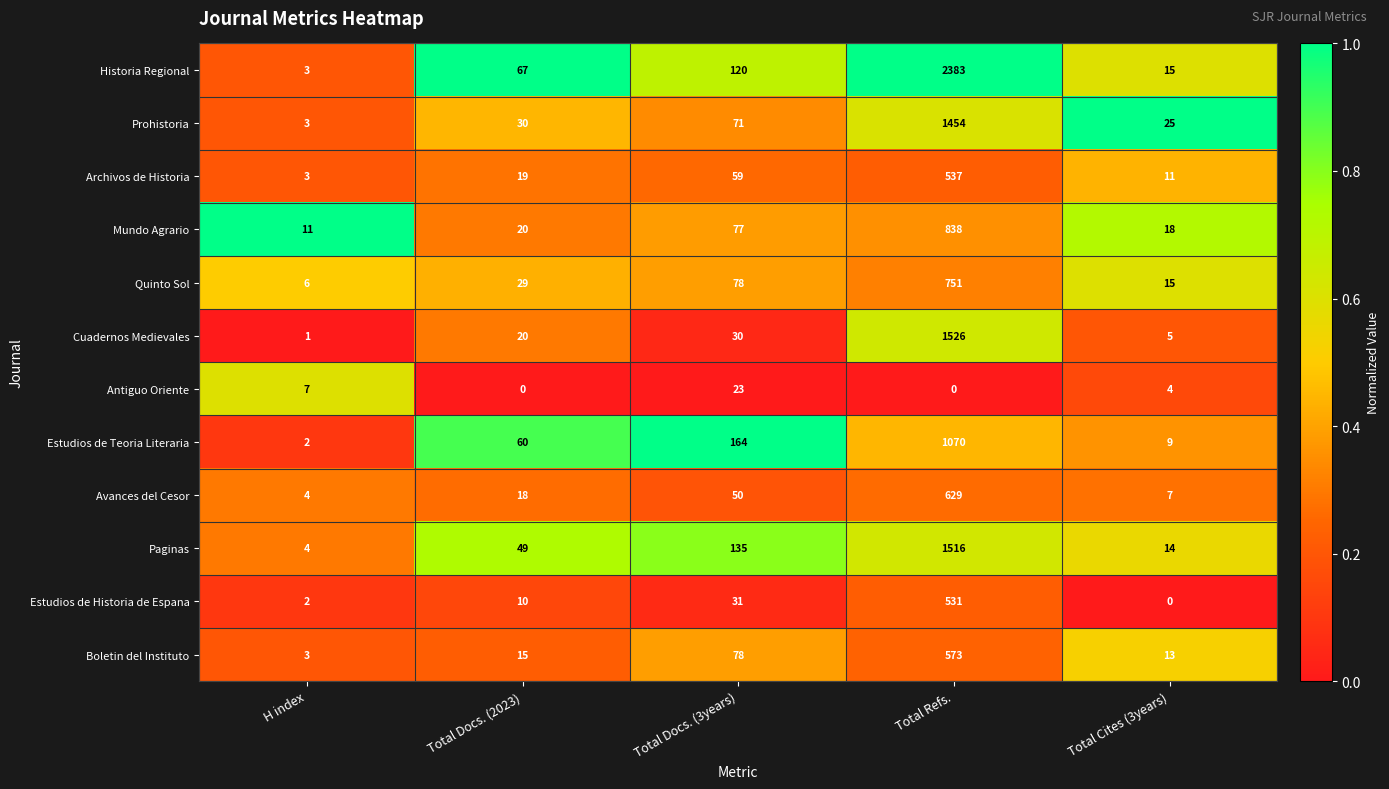

At which label does Historia Regional reach its peak?

Total Refs.